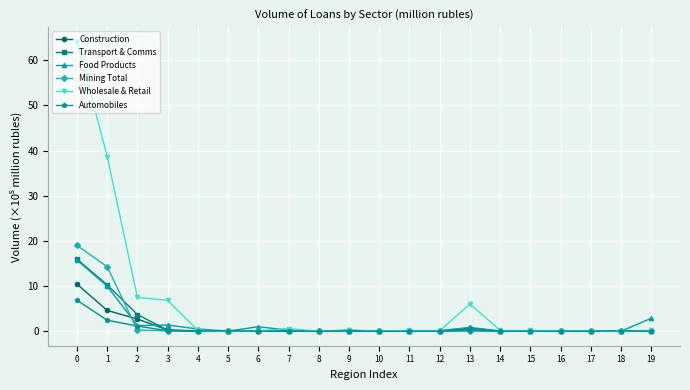

True or false: Transport & Comms has a value of 0.1 at 7.

True